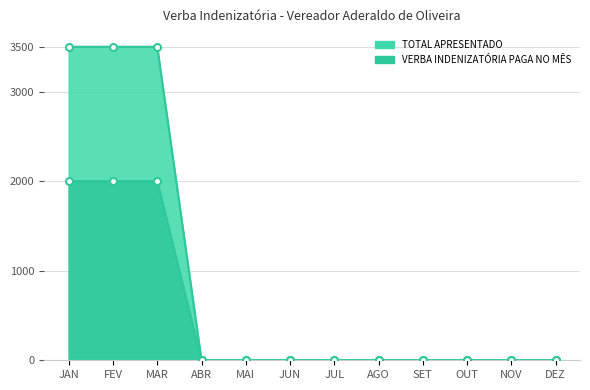

What is the total value across all series at JAN?

5500